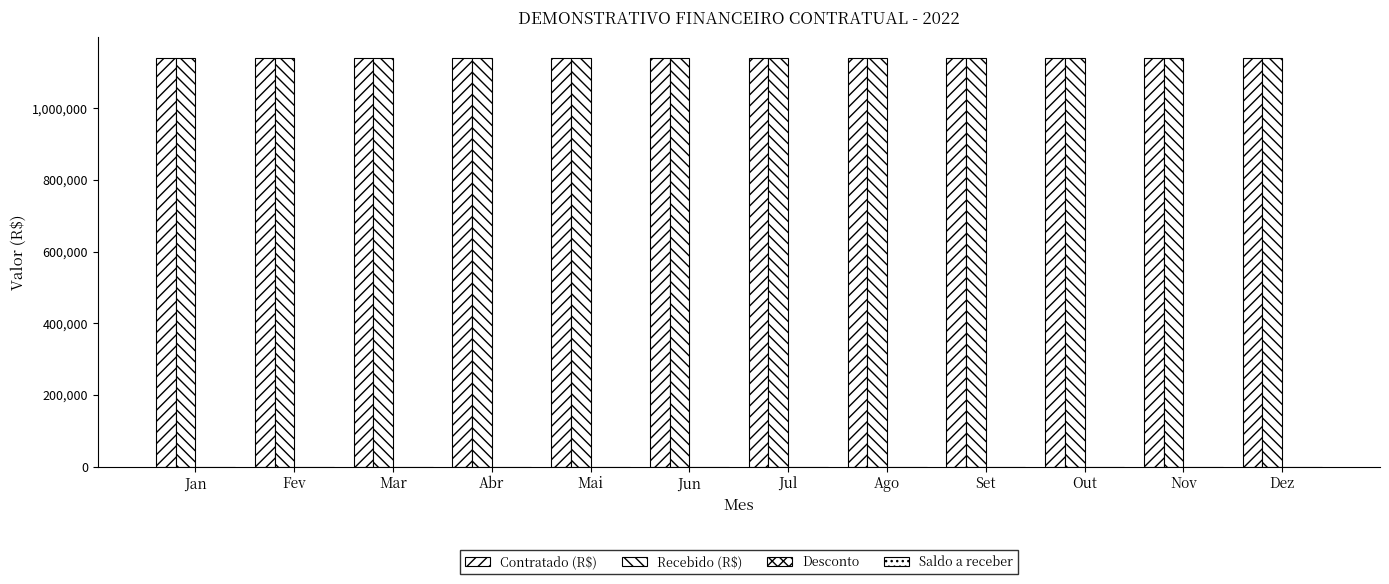

Reading left to right, transcribe all the data shown in this chart.

Contratado (R$): 1141240	1141240	1141240	1141240	1141240	1141240	1141240	1141240	1141240	1141240	1141240	1141240
Recebido (R$): 1141240	1141240	1141240	1141240	1141240	1141240	1141240	1141240	1141240	1141240	1141240	1141240
Desconto: 0	0	0	0	0	0	0	0	0	0	0	0
Saldo a receber: 0	0	0	0	0	0	0	0	0	0	0	0